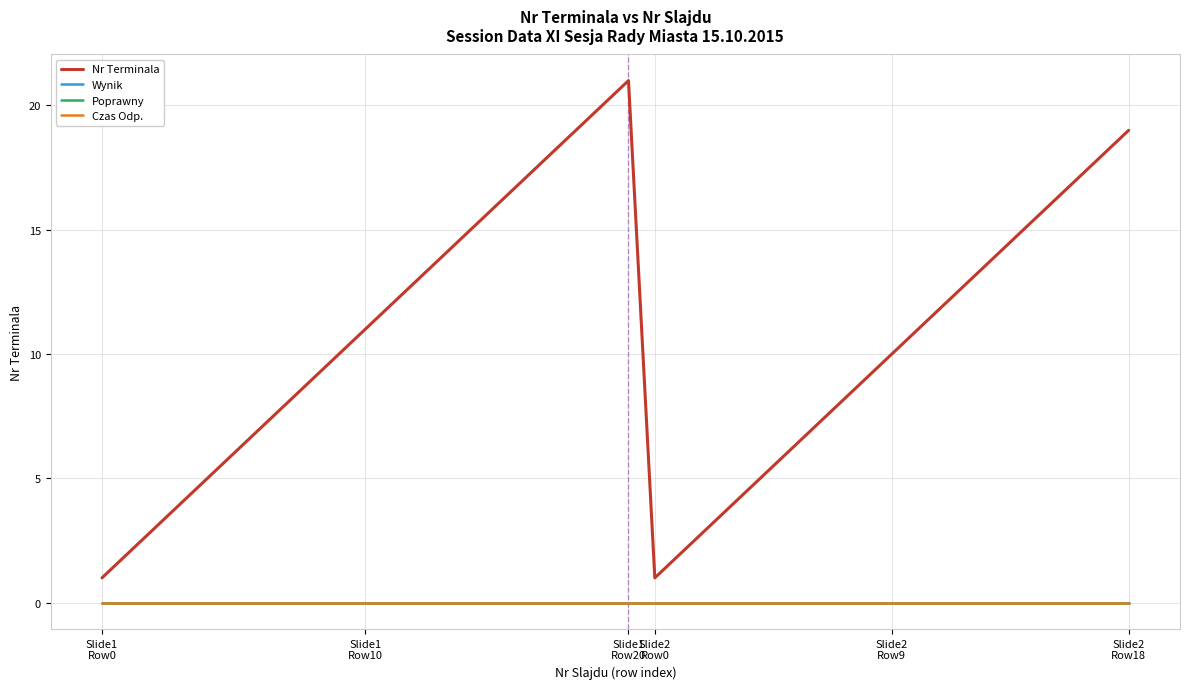

Reading left to right, transcribe all the data shown in this chart.

Nr Terminala: 1	2	3	4	5	6	7	8	9	10	11	12	13	14	15	16	17	18	19	20	21	1	2	3	4	5	6	7	8	9	10	11	12	13	14	15	16	17	18	19
Wynik: 0	0	0	0	0	0	0	0	0	0	0	0	0	0	0	0	0	0	0	0	0	0	0	0	0	0	0	0	0	0	0	0	0	0	0	0	0	0	0	0
Poprawny: 0	0	0	0	0	0	0	0	0	0	0	0	0	0	0	0	0	0	0	0	0	0	0	0	0	0	0	0	0	0	0	0	0	0	0	0	0	0	0	0
Czas Odp.: 0	0	0	0	0	0	0	0	0	0	0	0	0	0	0	0	0	0	0	0	0	0	0	0	0	0	0	0	0	0	0	0	0	0	0	0	0	0	0	0